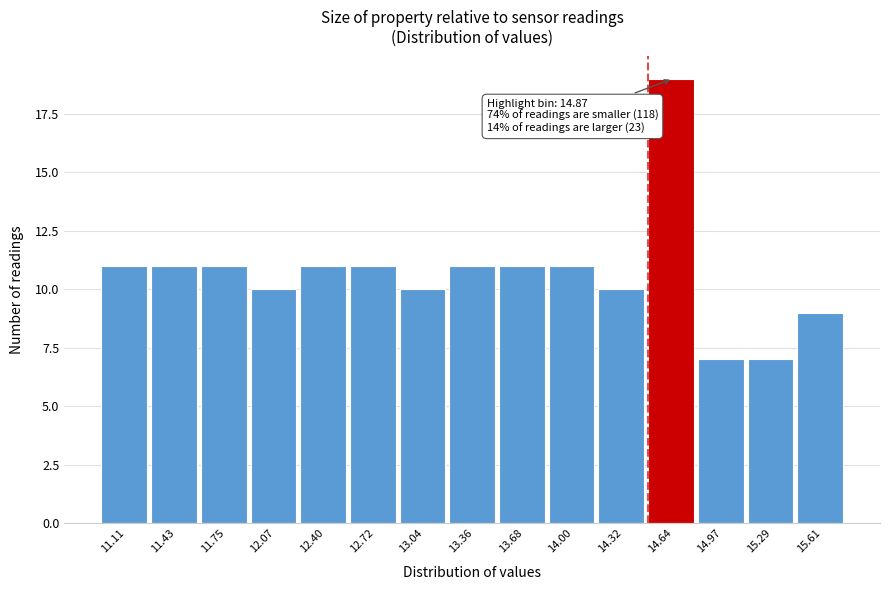

Reading right to left, list all the values displayed in this chart.

9	7	7	19	10	11	11	11	10	11	11	10	11	11	11